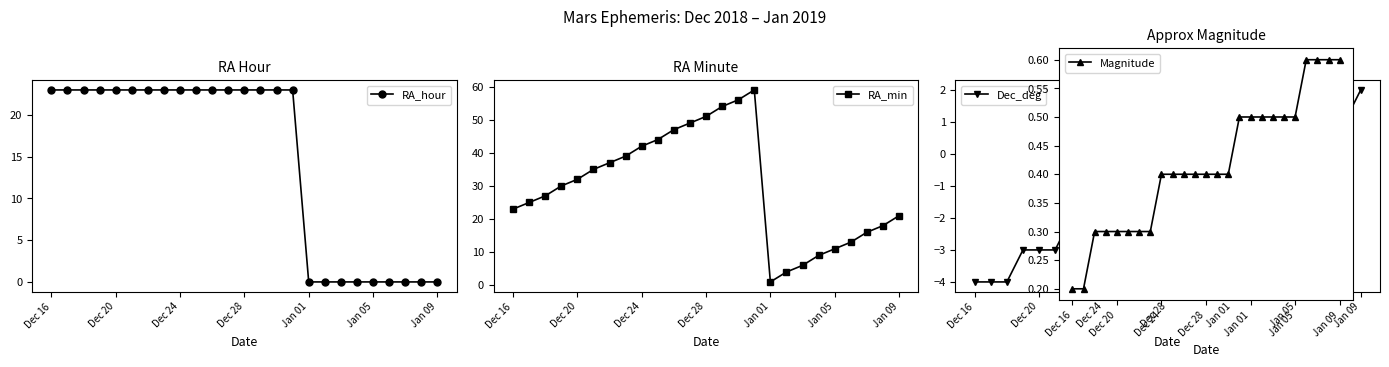

True or false: RA_min and Dec_deg intersect in this chart.

False